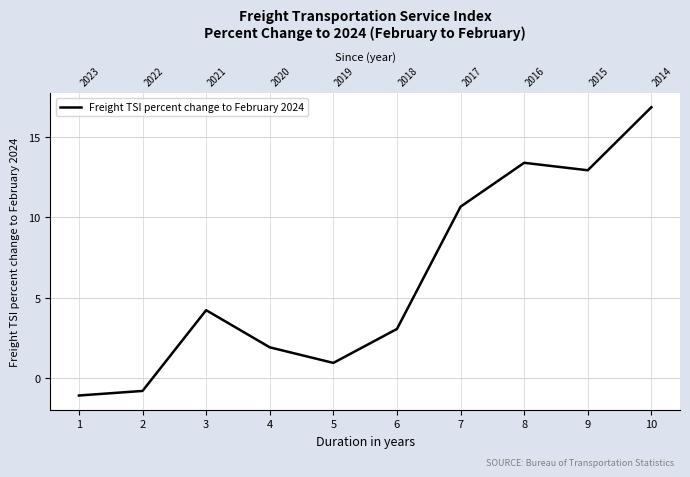

List the labels in order of value, smallest first.

1, 2, 5, 4, 6, 3, 7, 9, 8, 10